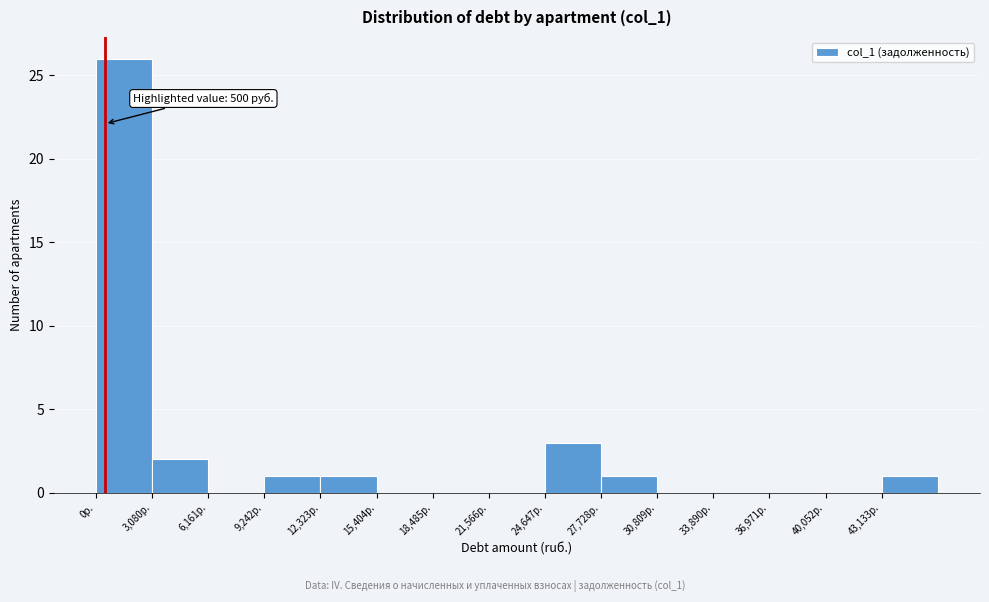

Which range on the x-axis has the tallest bar?

0 to 3000